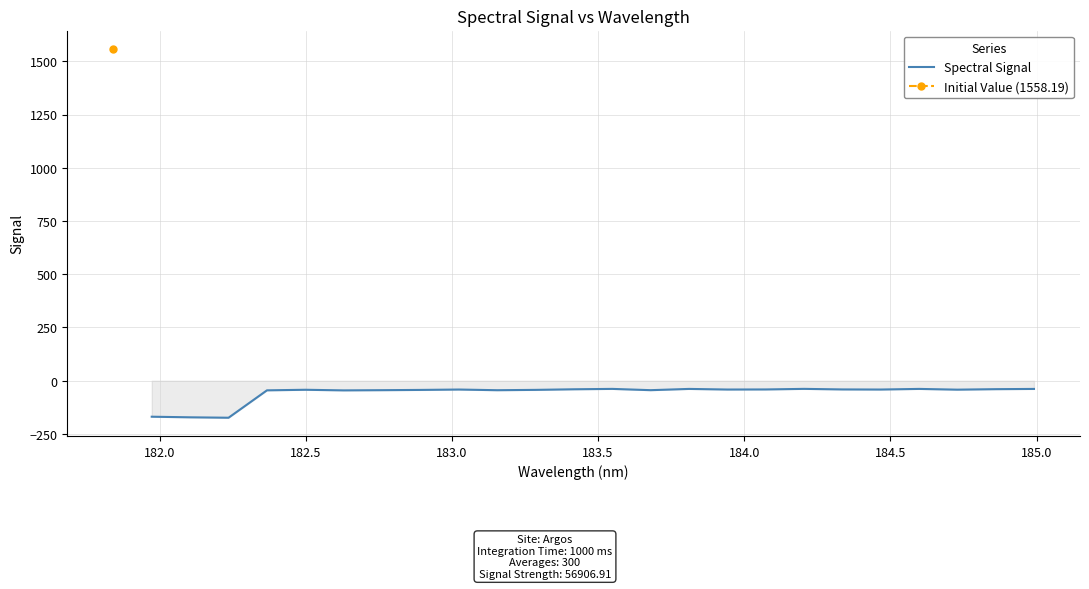

What is the lowest value of the Spectral Signal series?

-173.9